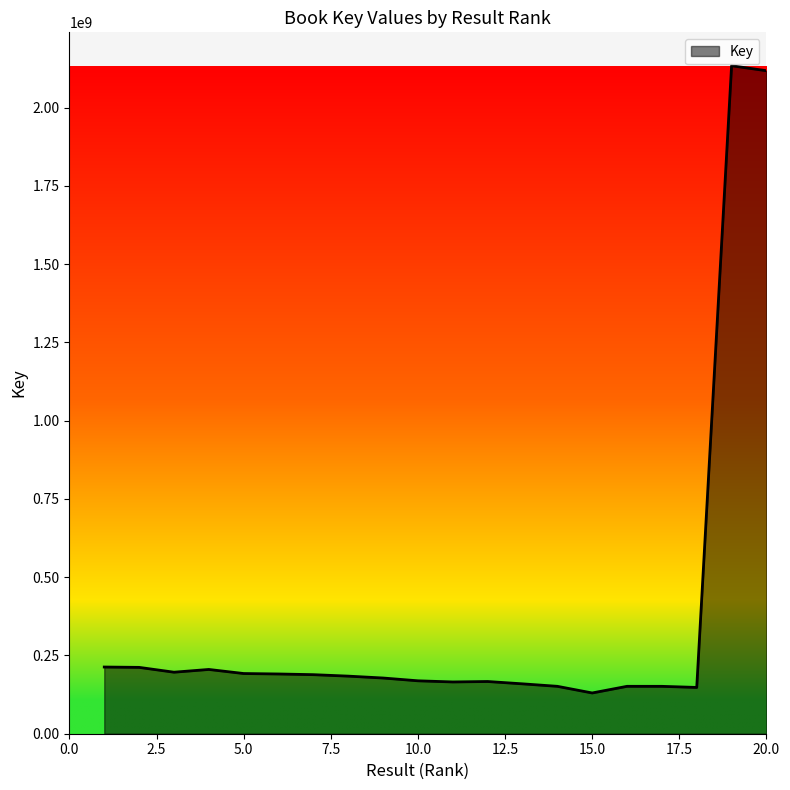

What is the greatest value displayed?

2134093518